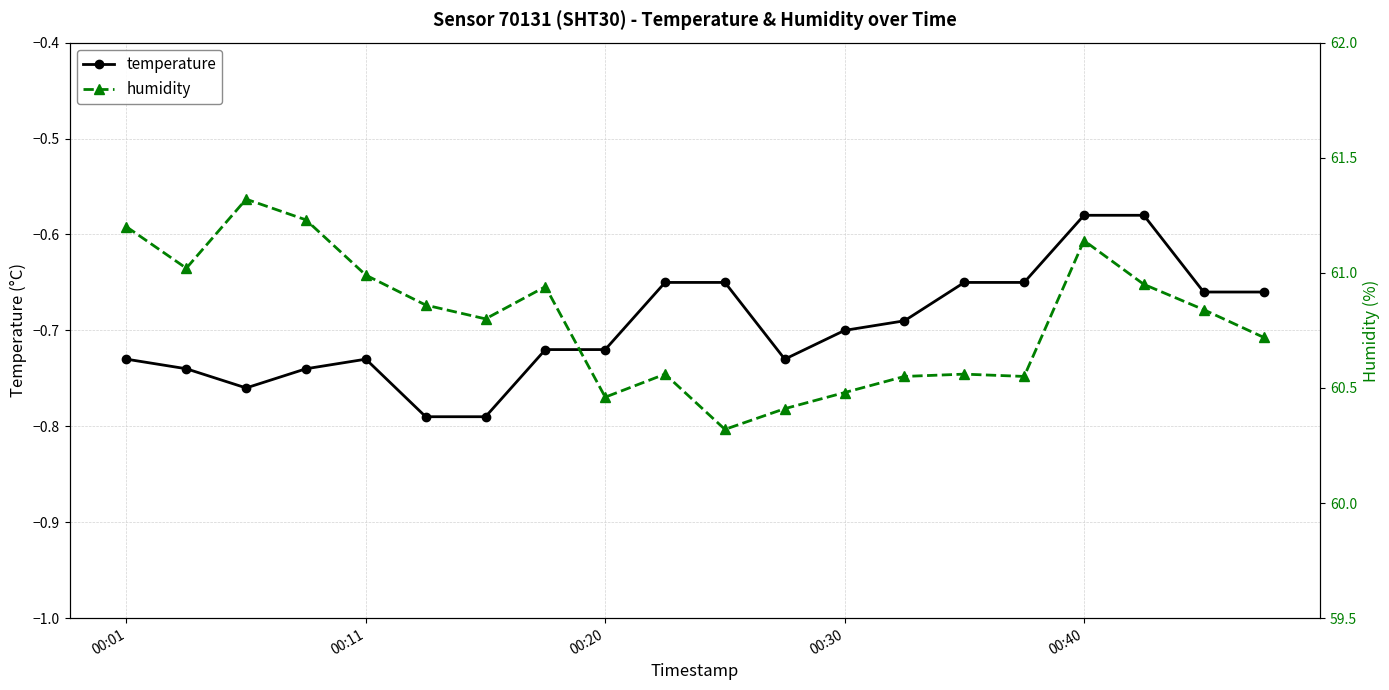

Rank the series by their maximum value, from lowest to highest.

temperature, humidity